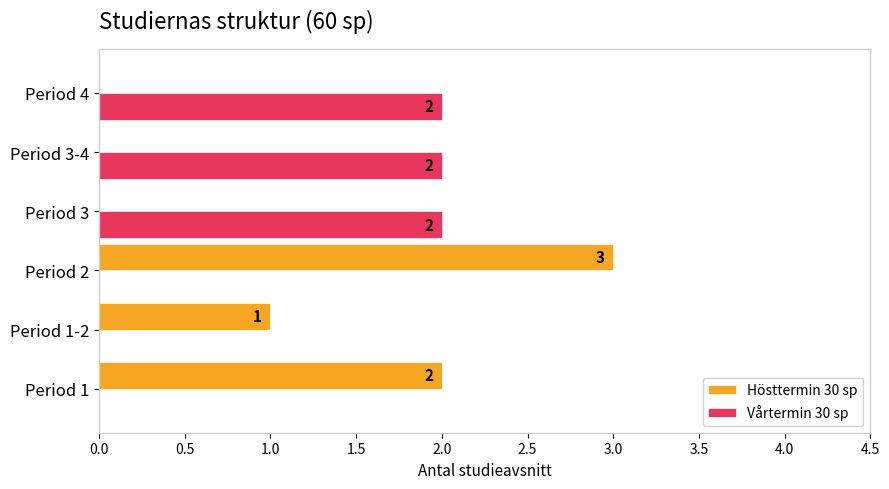

Is the value of Hösttermin 30 sp at Period 2 greater than the value of Vårtermin 30 sp at Period 3?

Yes